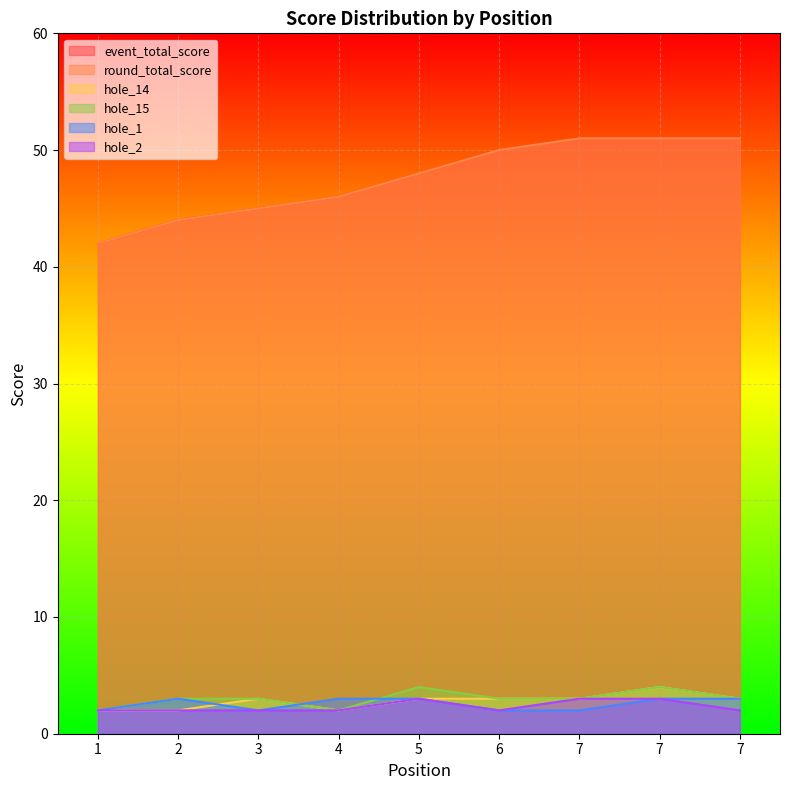

How many values in the hole_14 series exceed 3?

1